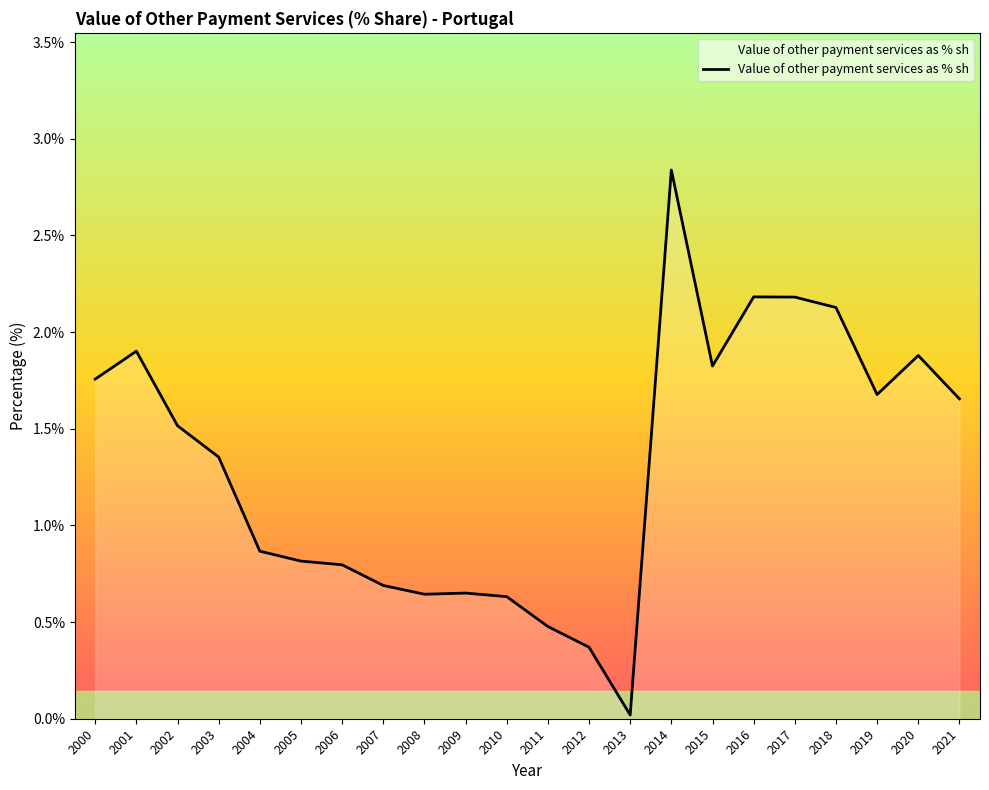

At which category does the data reach its first local peak?

2001